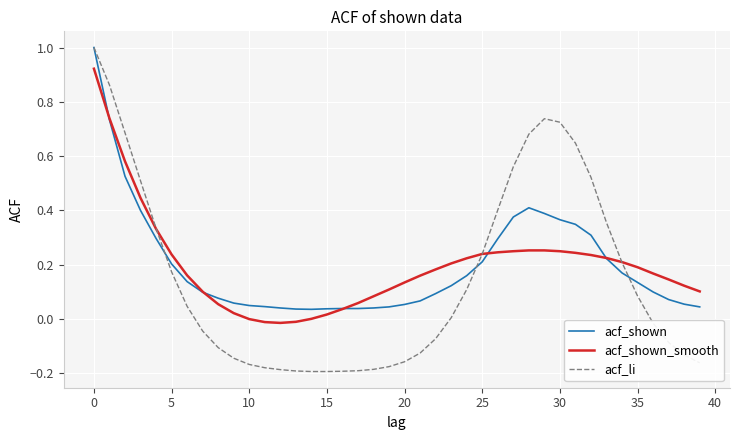

What is the greatest value displayed?

1.0